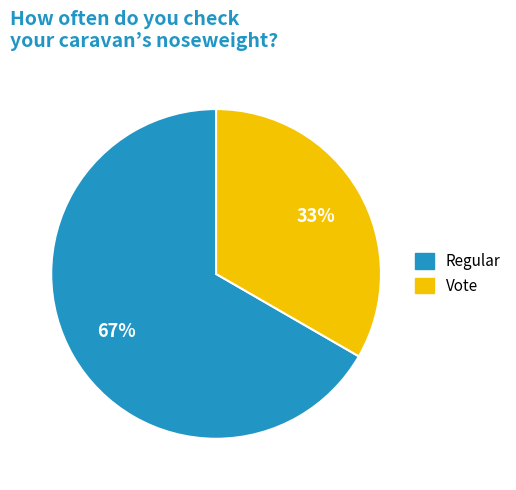

Rank the categories by value from lowest to highest.

Vote, Regular